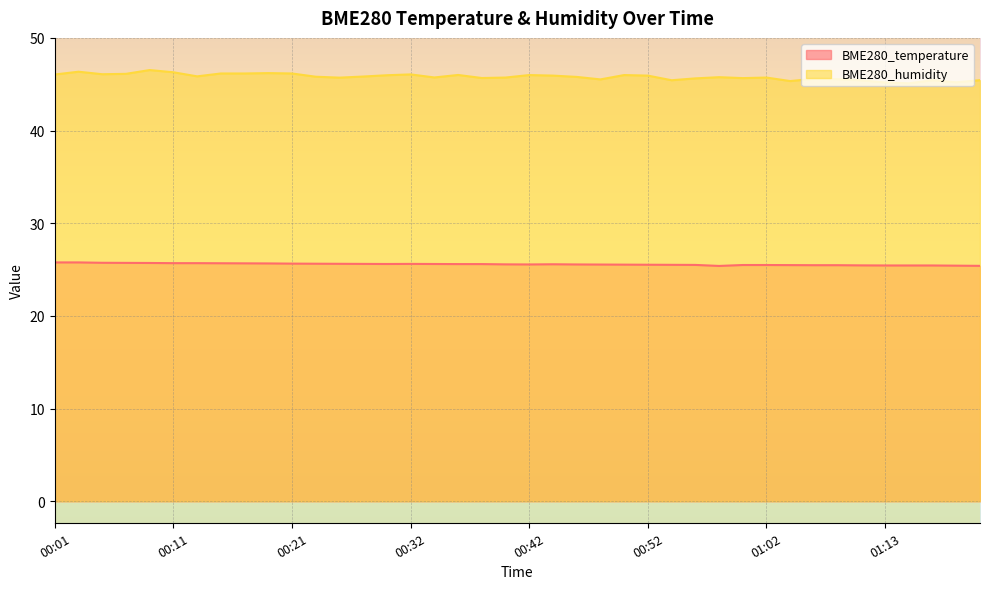

What is the label of the 23rd point from the left?

00:46